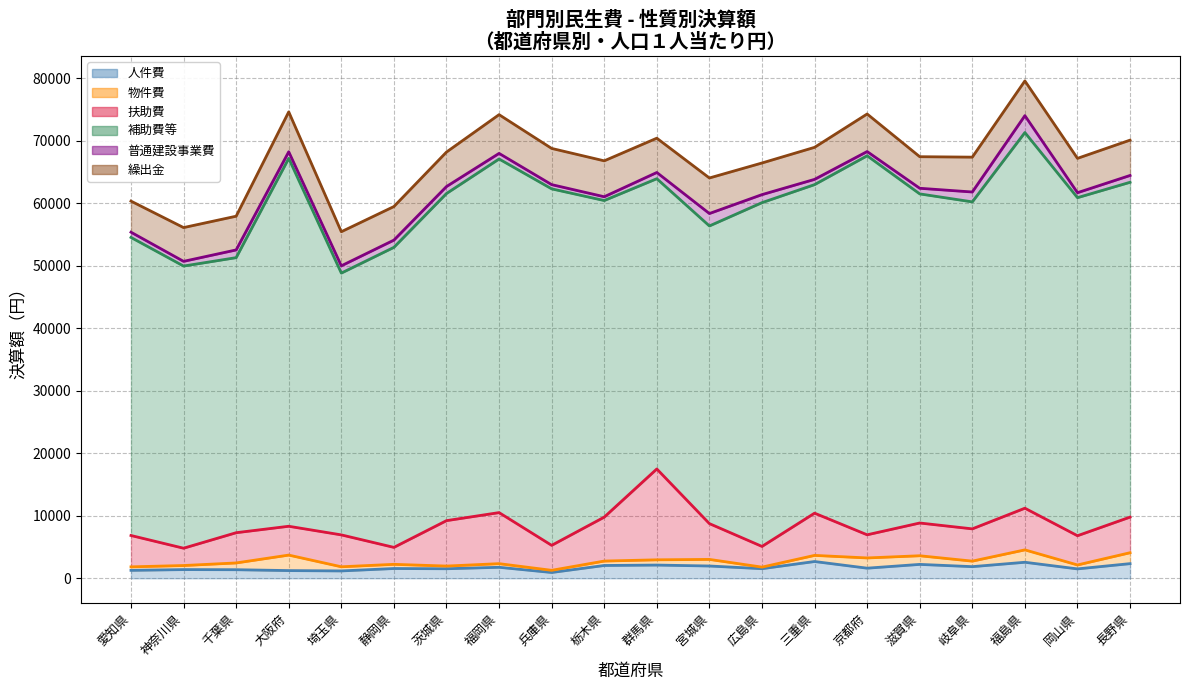

What position from the right is 岐阜県?

4